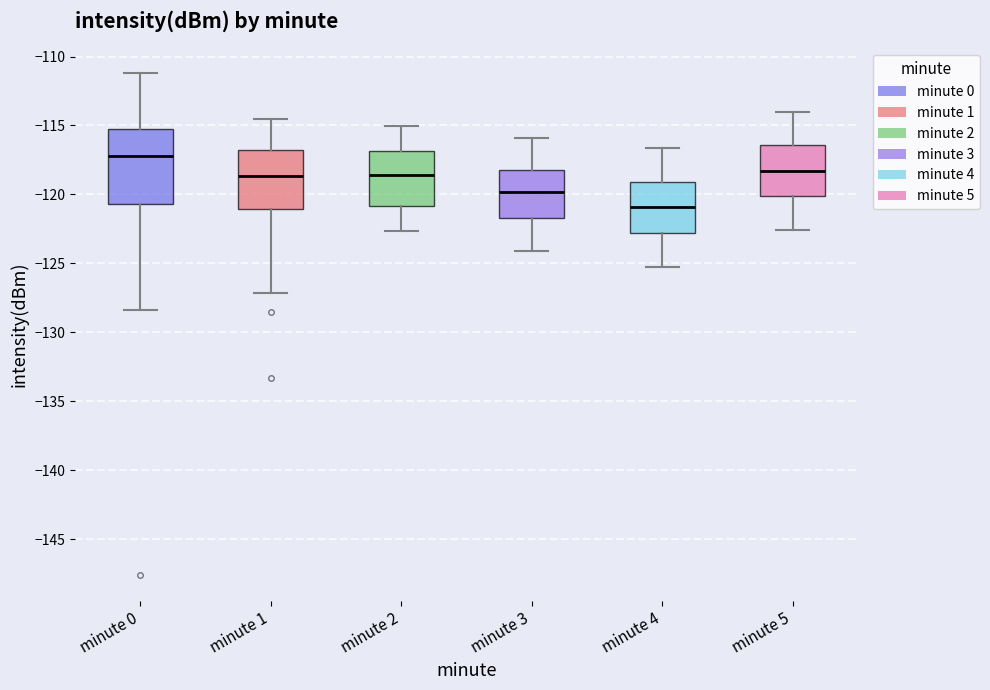

Reading left to right, read every box against the y-axis: the position of its median line, the range the box covers, and the ends of its whiskers. The values are not printed on the chart, so give them approximately, as read against the axis.

minute 0: median -117.0, box -120.5 to -115.5, whiskers -128.5 to -111.0
minute 1: median -118.5, box -121.0 to -117.0, whiskers -127.0 to -114.5
minute 2: median -118.5, box -121.0 to -117.0, whiskers -122.5 to -115.0
minute 3: median -120.0, box -121.5 to -118.0, whiskers -124.0 to -116.0
minute 4: median -121.0, box -123.0 to -119.0, whiskers -125.0 to -116.5
minute 5: median -118.5, box -120.0 to -116.5, whiskers -122.5 to -114.0